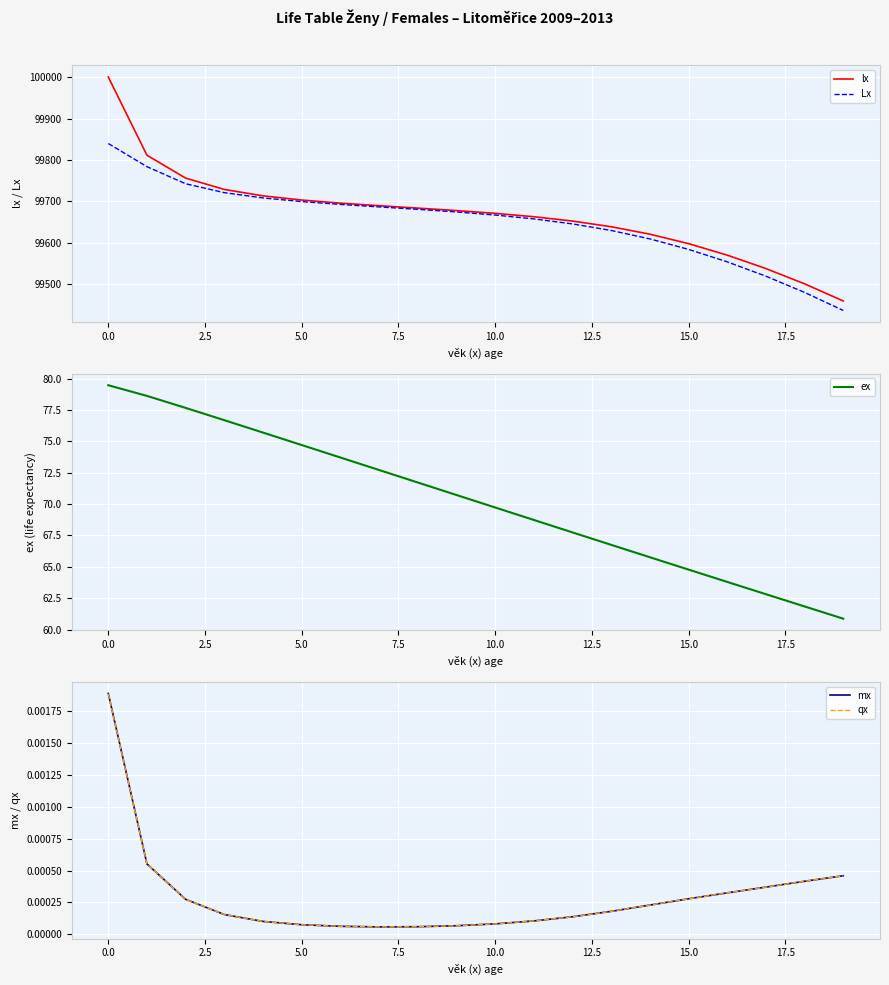

True or false: ex has more than 2 interior local peaks.

False